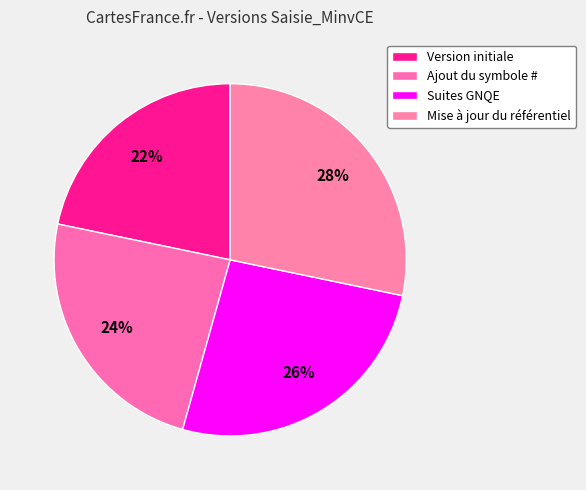

What is the largest slice in the pie chart?

Mise à jour du référentiel